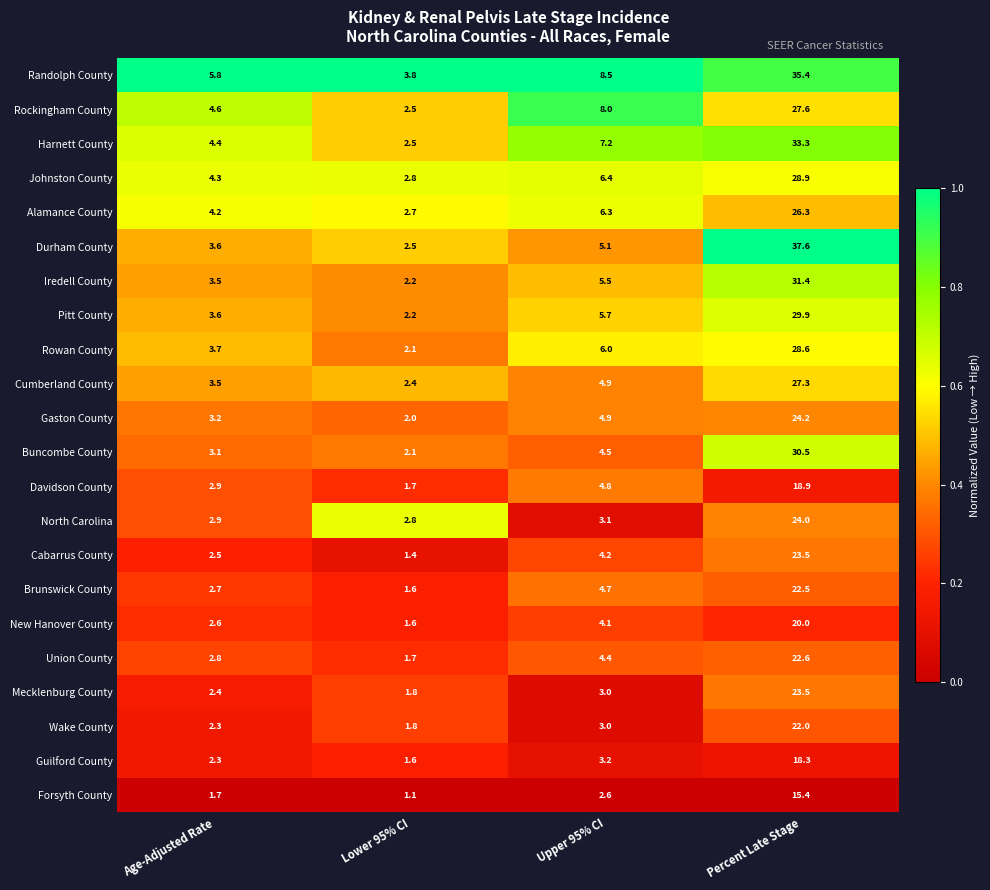

What is the sum of all Forsyth County values?

20.8